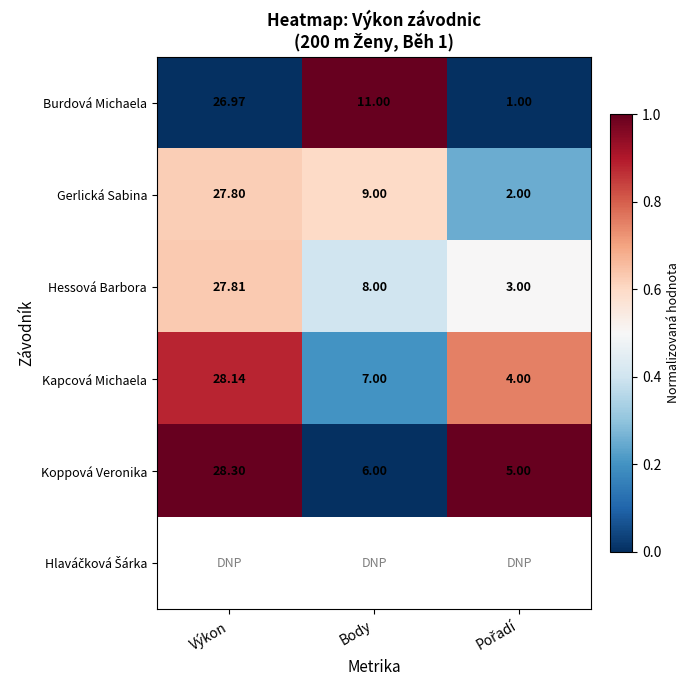

How many values in the Gerlická Sabina series are below 9?

1